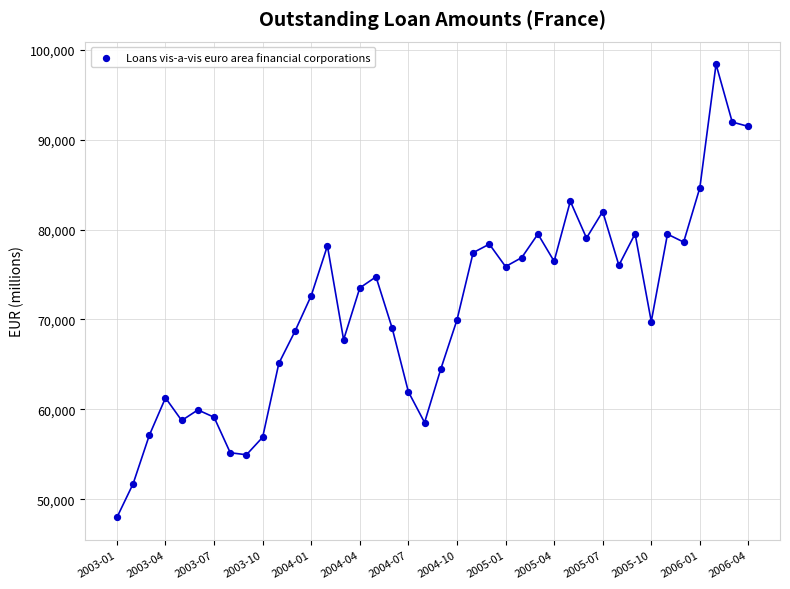

What is the range of Y values (max minus min)?

50424